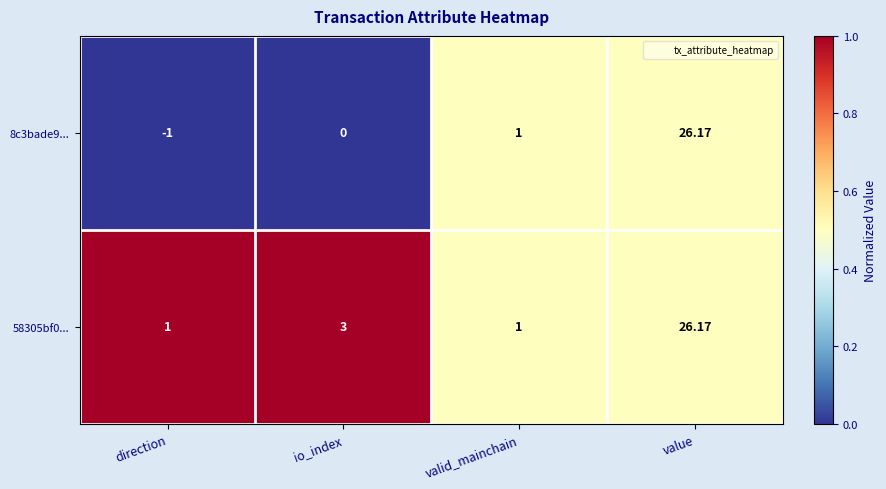

Rank the series by their average value, from highest to lowest.

58305bf0..., 8c3bade9...